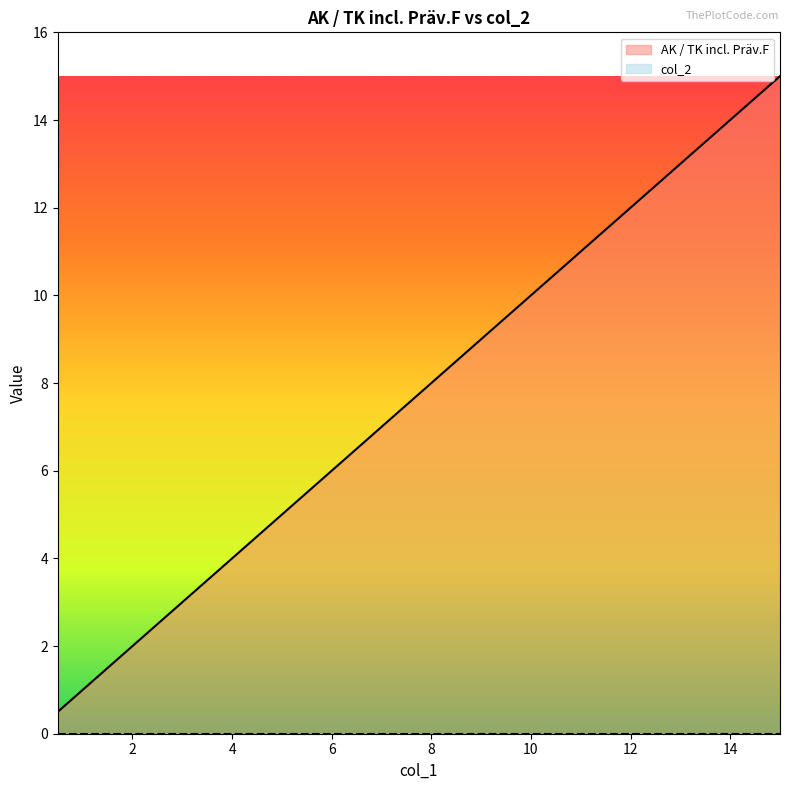

The value at 12 is 18.9. True or false?

False